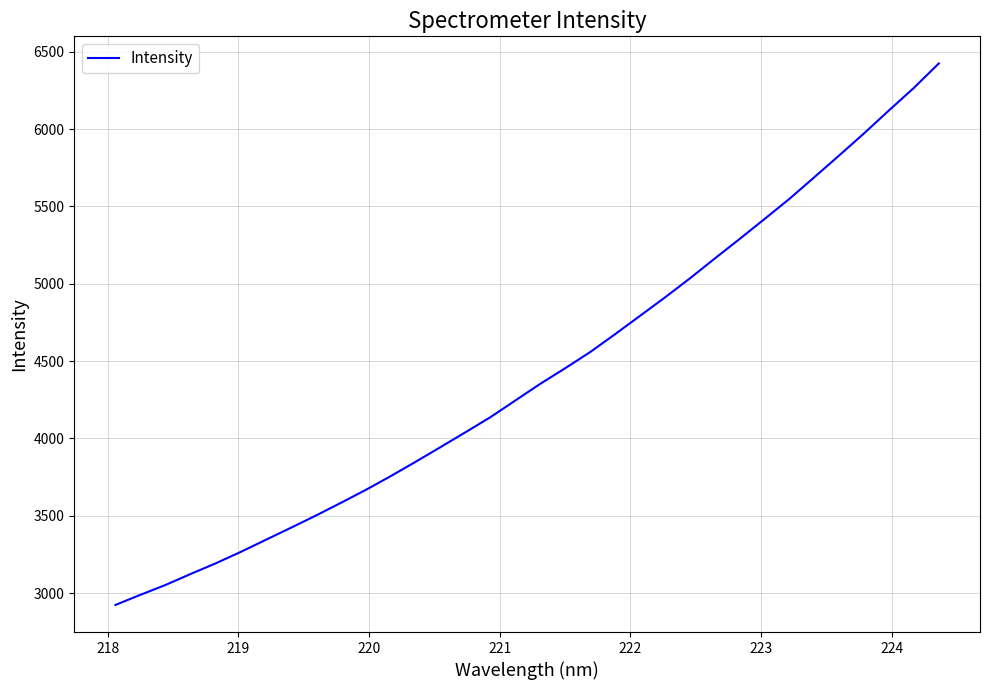

What is the sum of all values?

150482.9